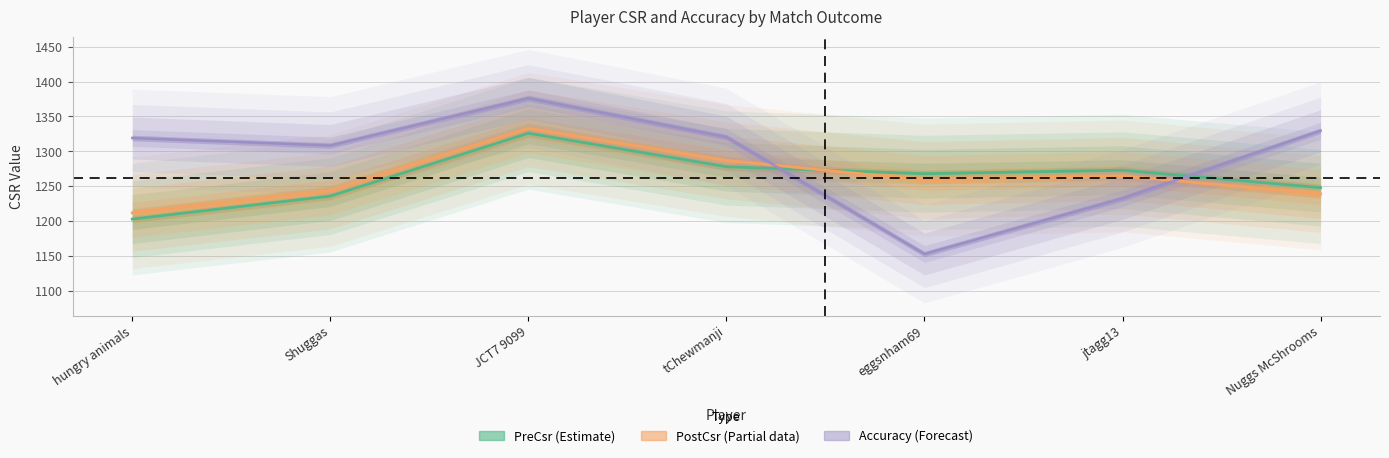

Rank the series at JCT7 9099 from lowest to highest value.

PreCsr, PostCsr, Accuracy